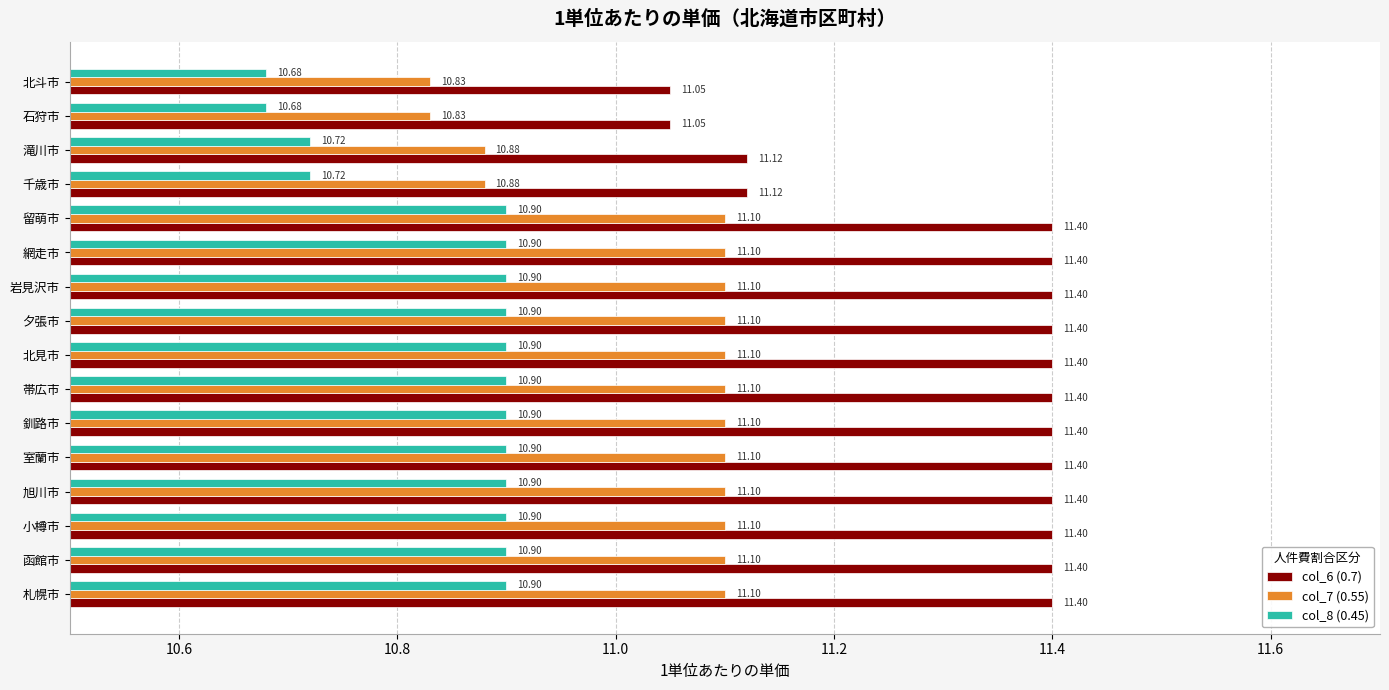

What is the total value across all series at 滝川市?

32.7